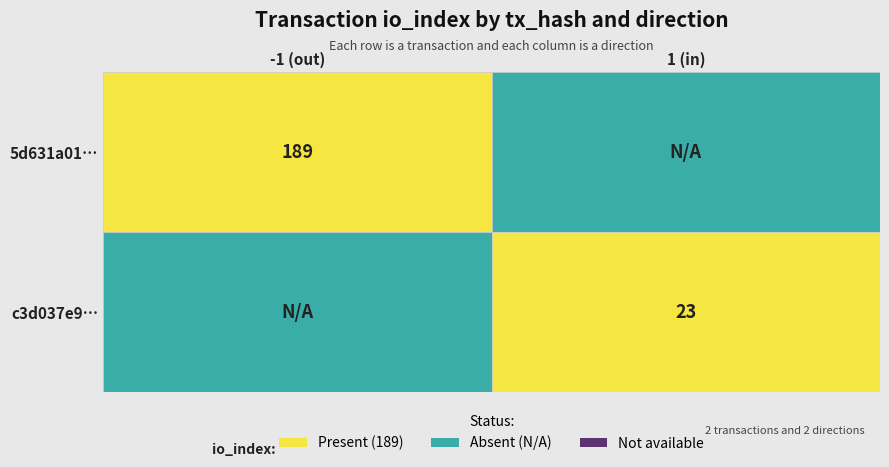

The 5d631a01afc225aad6e28290c238fe303949031 series shows -1 at direction. True or false?

False